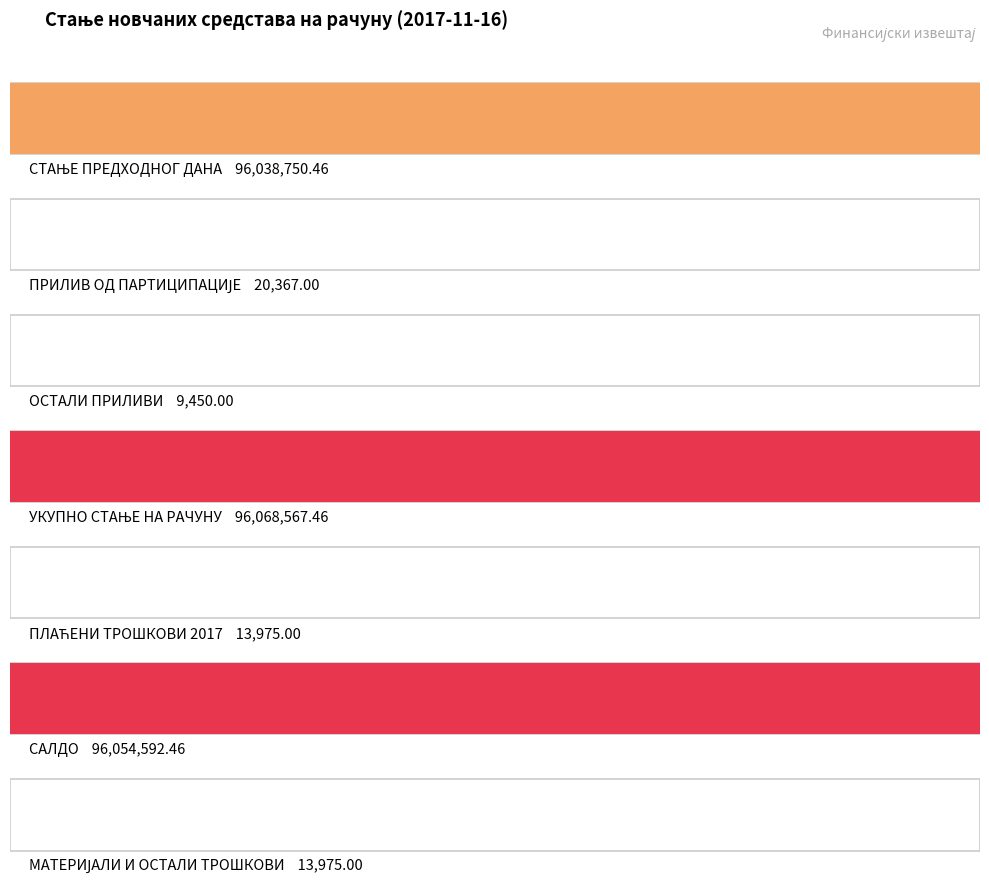

Between ПРИЛИВ ОД ПАРТИЦИПАЦИЈЕ and МАТЕРИЈАЛИ И ОСТАЛИ ТРОШКОВИ, which is larger?

ПРИЛИВ ОД ПАРТИЦИПАЦИЈЕ